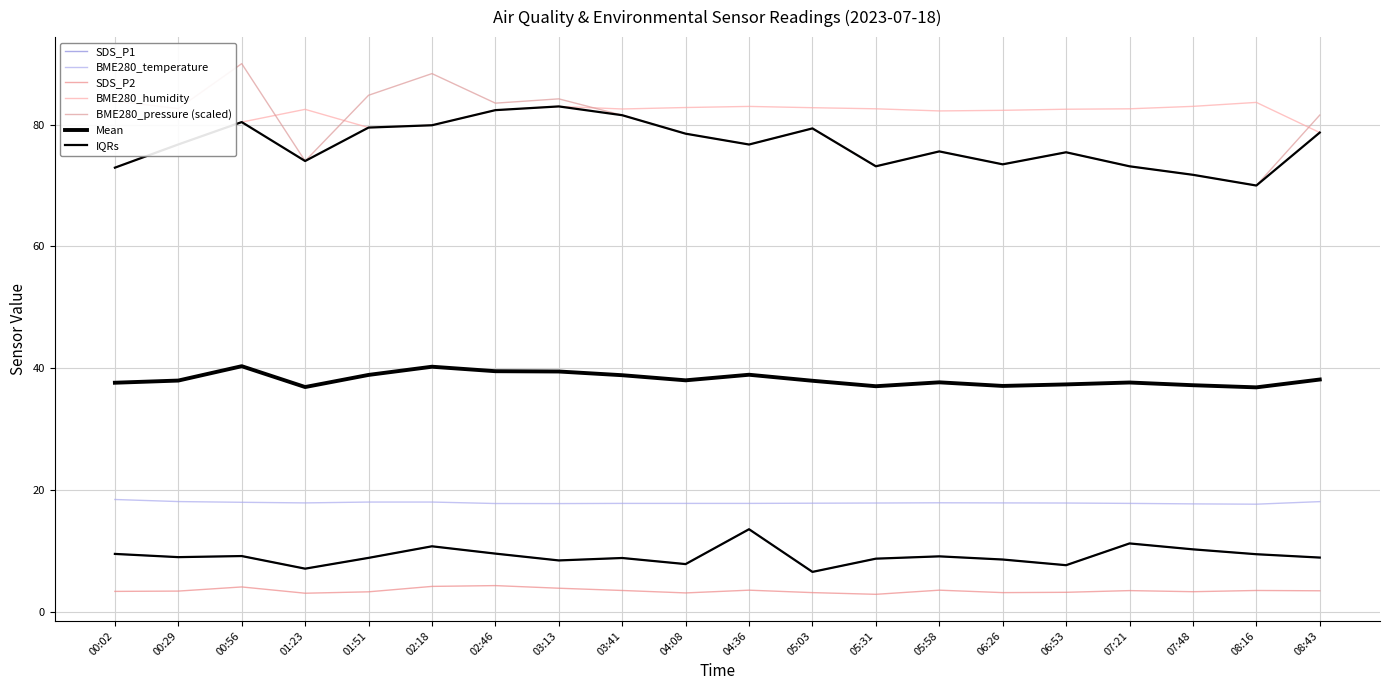

Which label corresponds to the smallest value in the chart?

05:31